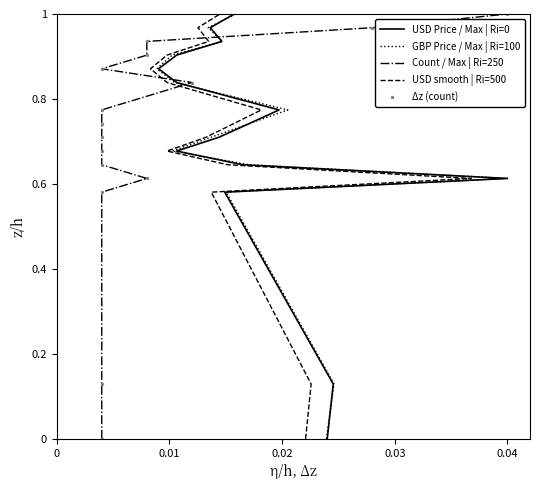

Which series reaches the maximum Y coordinate?

USD Price / Max | Ri=0